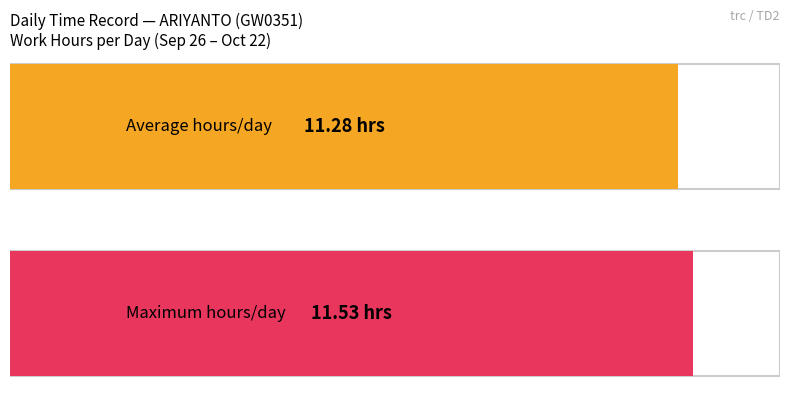

True or false: the data shows 7.0 at 1.

False